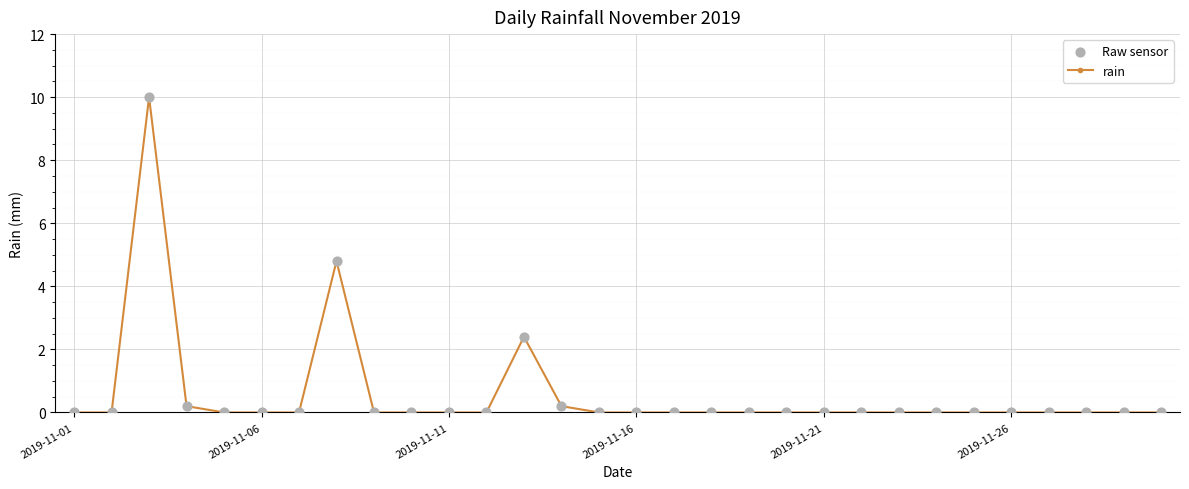

True or false: the data has more than 0 interior local peaks.

True